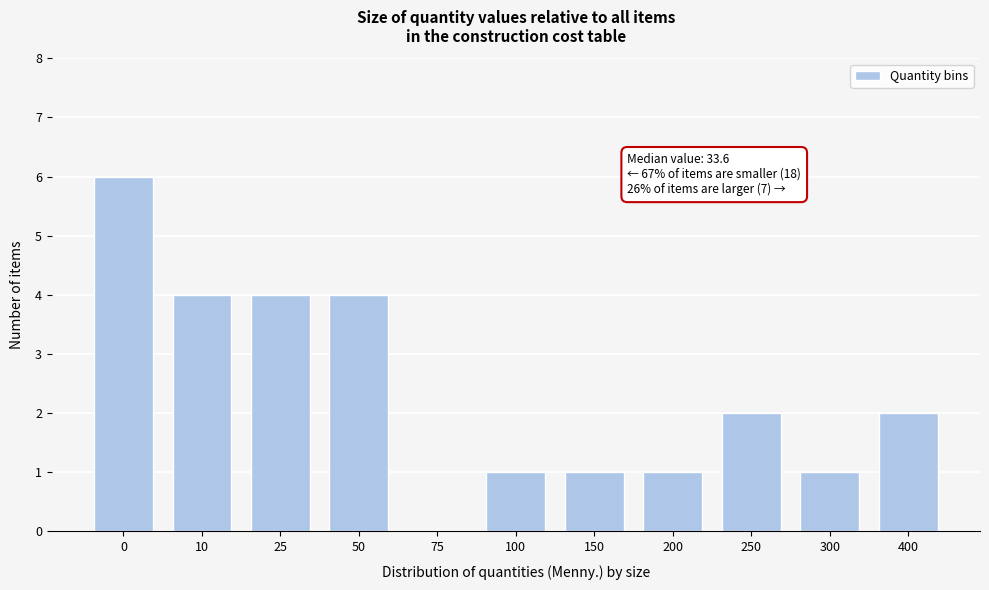

Reading left to right, extract all data points from this chart.

0=6	10=4	25=4	50=4	75=0	100=1	150=1	200=1	250=2	300=1	400=2